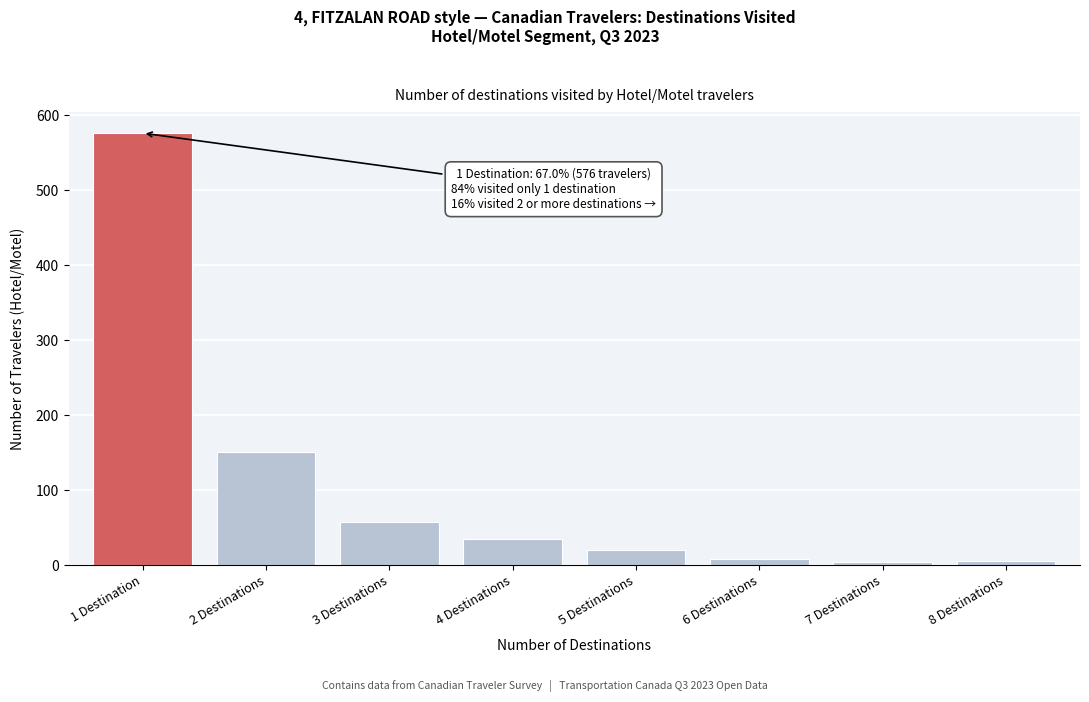

Is it true that the value at 5 Destinations is 21?

True